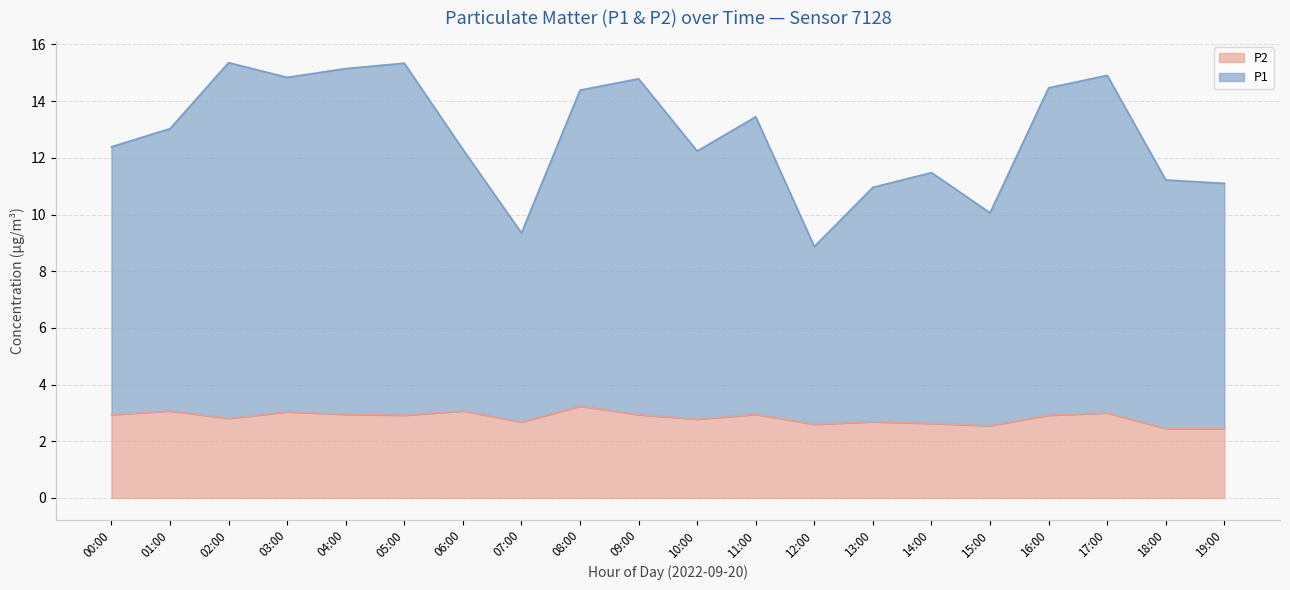

The value of P2 at 08:00 is 5.1. True or false?

False